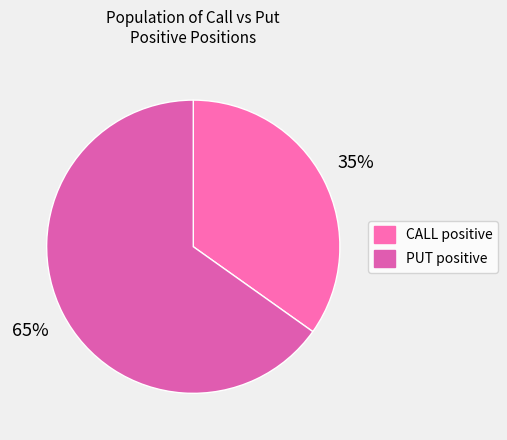

How many segments does this pie chart have?

2